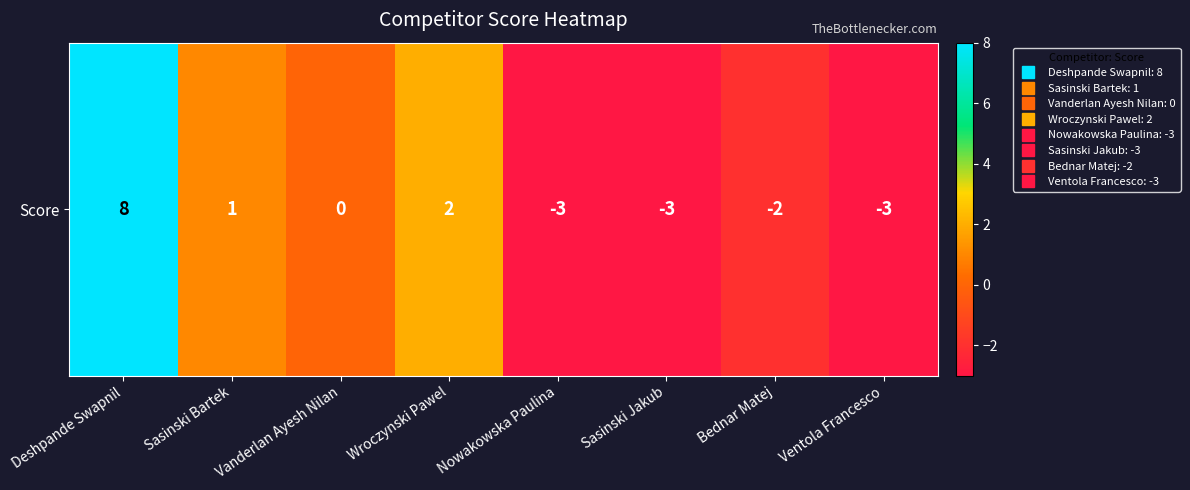

List the labels in order of value, largest first.

Deshpande Swapnil, Wroczynski Pawel, Sasinski Bartek, Vanderlan Ayesh Nilan, Bednar Matej, Nowakowska Paulina, Sasinski Jakub, Ventola Francesco